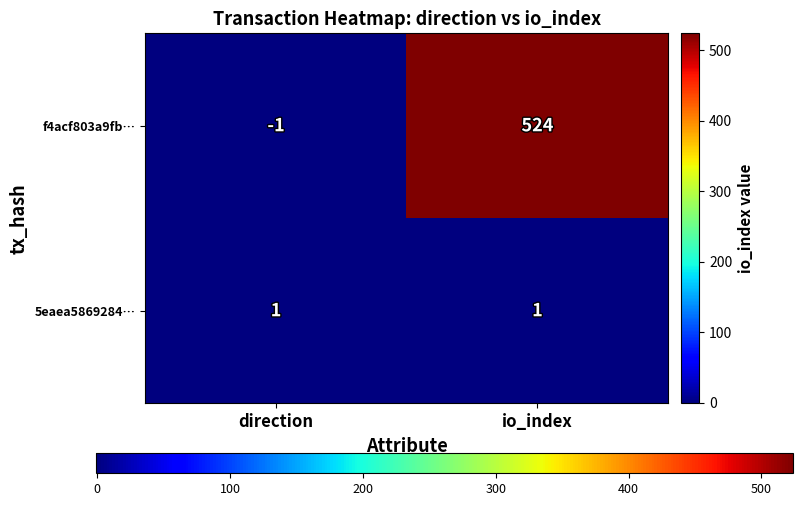

Is it true that 5eaea5869284… equals 2 at direction?

False